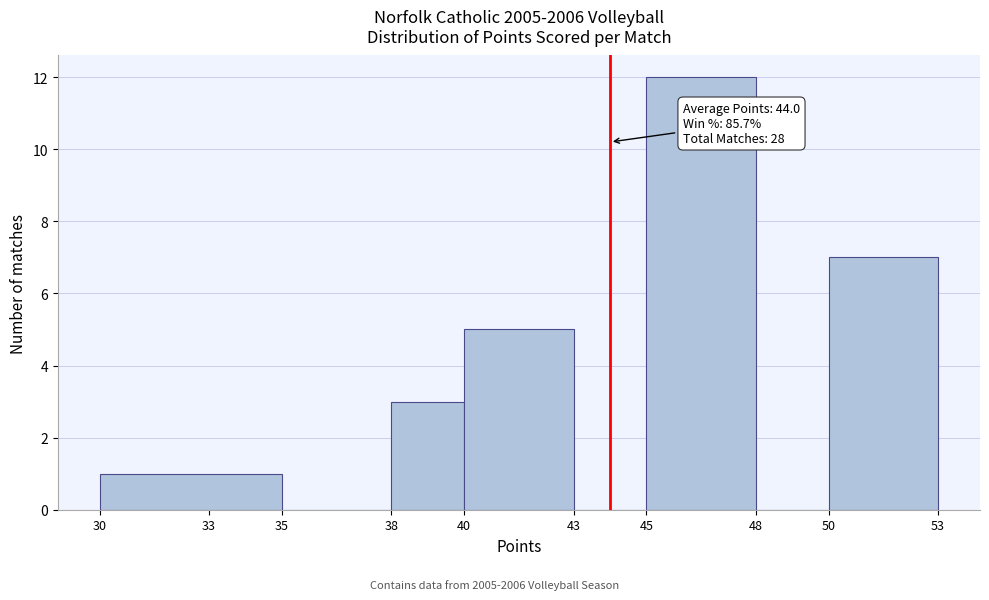

Over which range of the x-axis is the bar tallest?

45 to 48